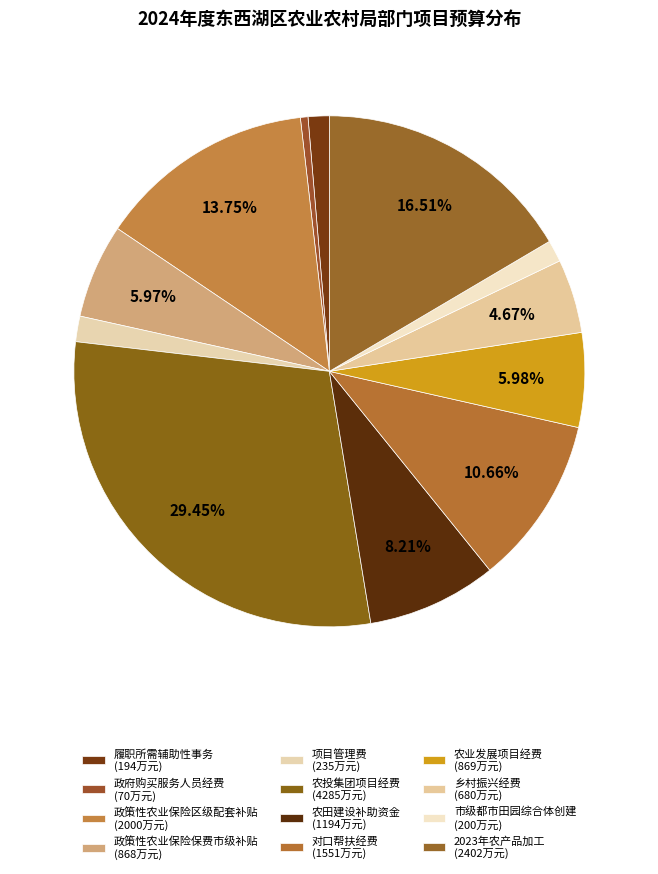

To the nearest percent, what is the difference between the 政府购买服务人员经费 and 政策性农业保险区级配套补贴 slice percentages?

13%